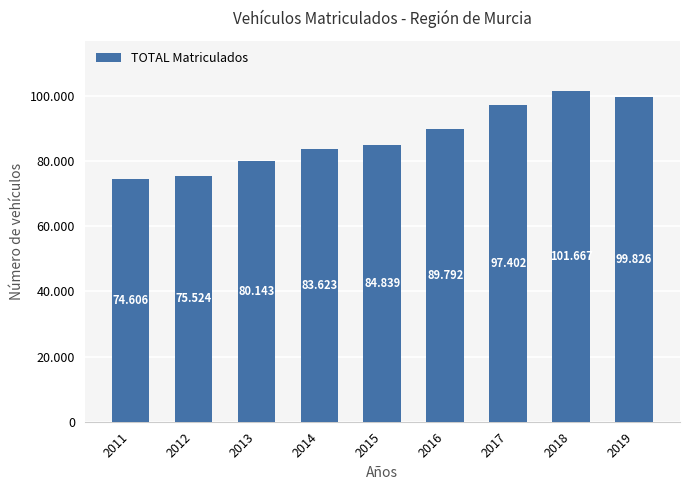

What is the smallest value displayed?

74606